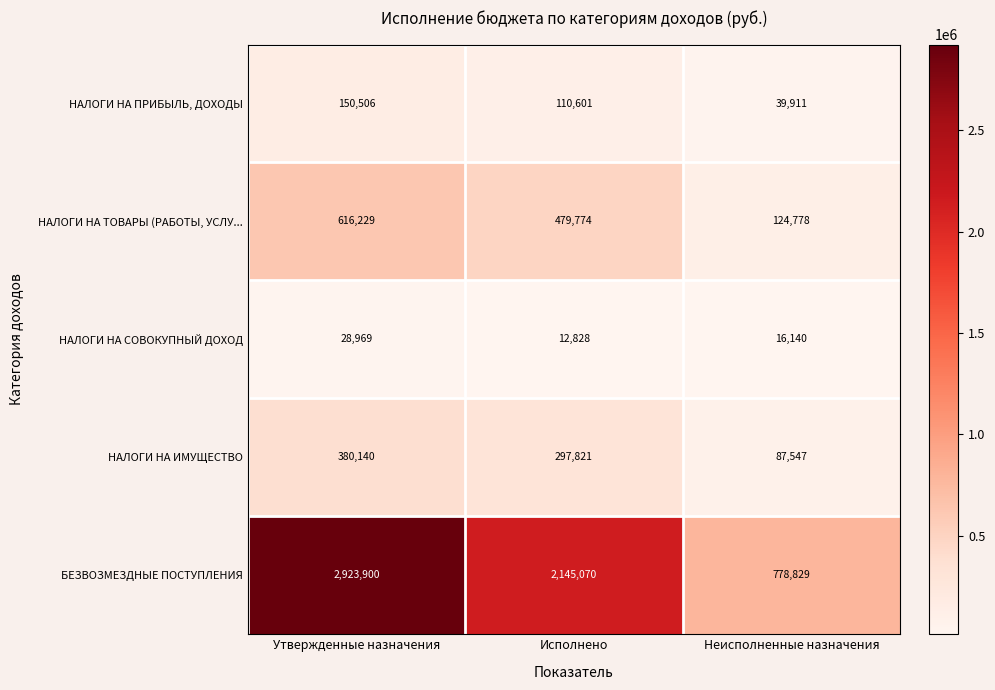

Rank the series at Утвержденные назначения from lowest to highest value.

НАЛОГИ НА СОВОКУПНЫЙ ДОХОД, НАЛОГИ НА ПРИБЫЛЬ, ДОХОДЫ, НАЛОГИ НА ИМУЩЕСТВО, НАЛОГИ НА ТОВАРЫ (РАБОТЫ, УСЛУ..., БЕЗВОЗМЕЗДНЫЕ ПОСТУПЛЕНИЯ